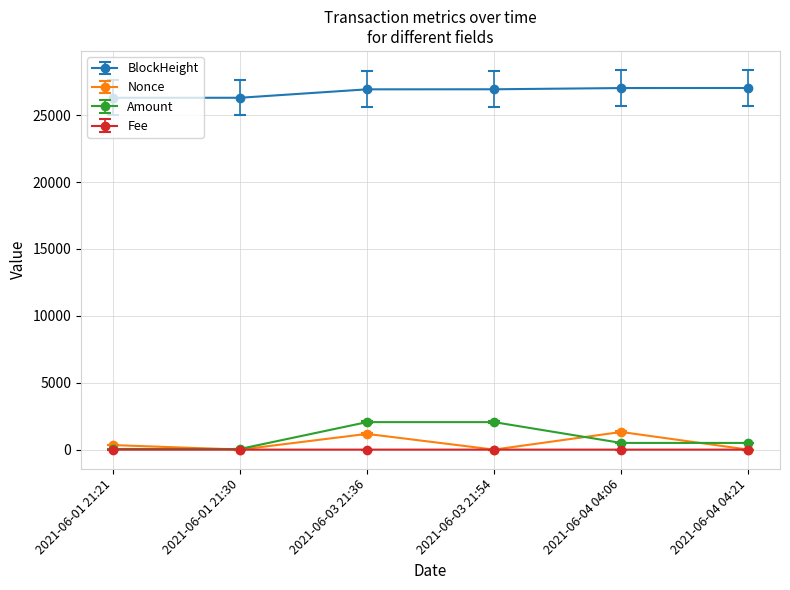

Is this an area chart (filled region under the line)?

No